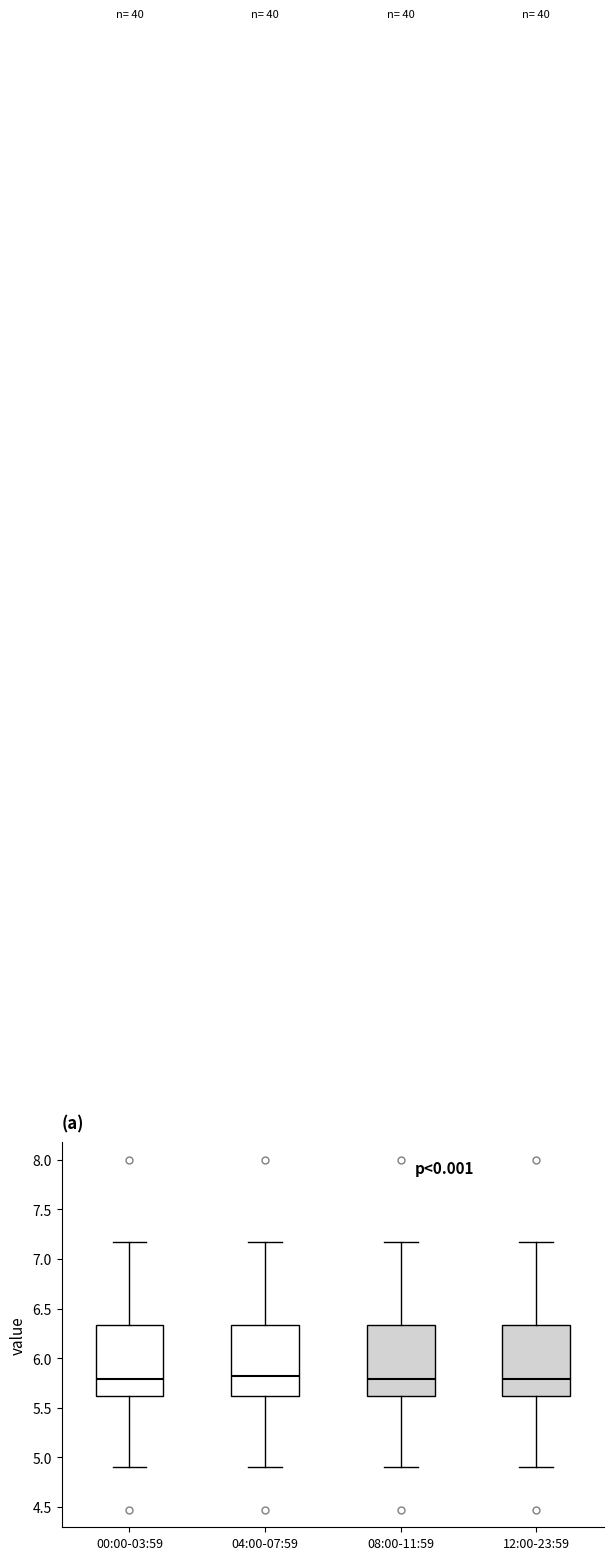

Reading left to right, read every box against the y-axis: the position of its median line, the range the box covers, and the ends of its whiskers. The values are not printed on the chart, so give them approximately, as read against the axis.

00:00-03:59: median 5.80, box 5.60 to 6.35, whiskers 4.90 to 7.15
04:00-07:59: median 5.80, box 5.60 to 6.35, whiskers 4.90 to 7.15
08:00-11:59: median 5.80, box 5.60 to 6.35, whiskers 4.90 to 7.15
12:00-23:59: median 5.80, box 5.60 to 6.35, whiskers 4.90 to 7.15